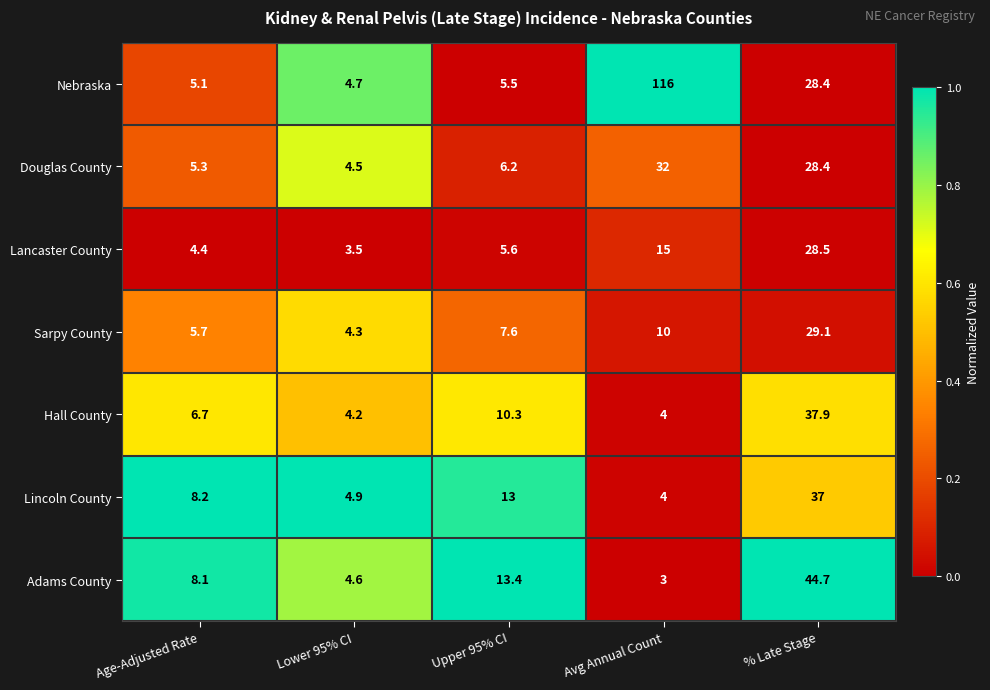

What is the difference between the highest and lowest values at Upper 95% CI?

7.9